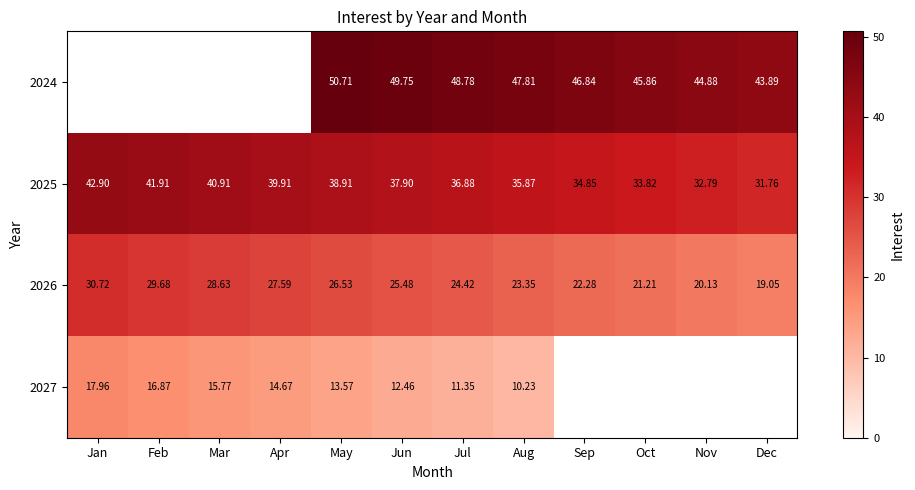

The value of 2027 at Jan is 29.6. True or false?

False